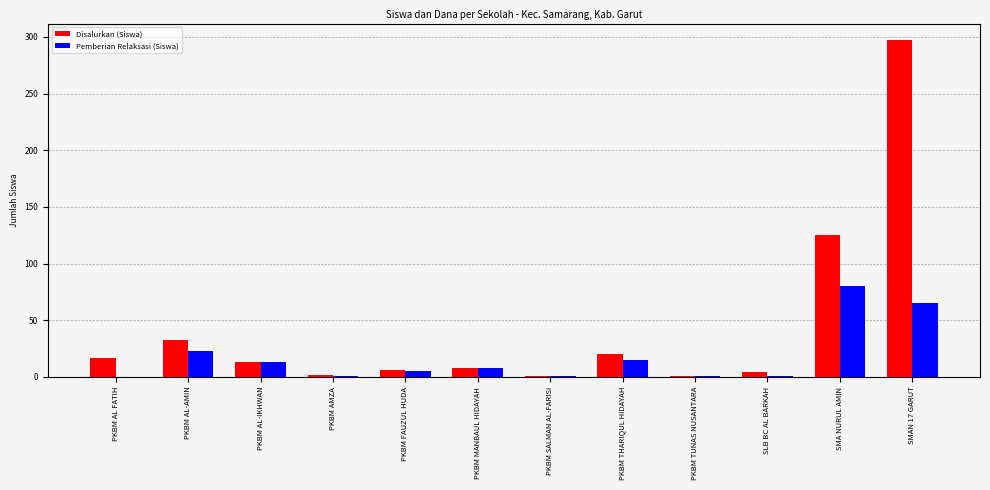

Is it true that Disalurkan (Siswa) equals 20 at PKBM THARIQUL HIDAYAH?

True